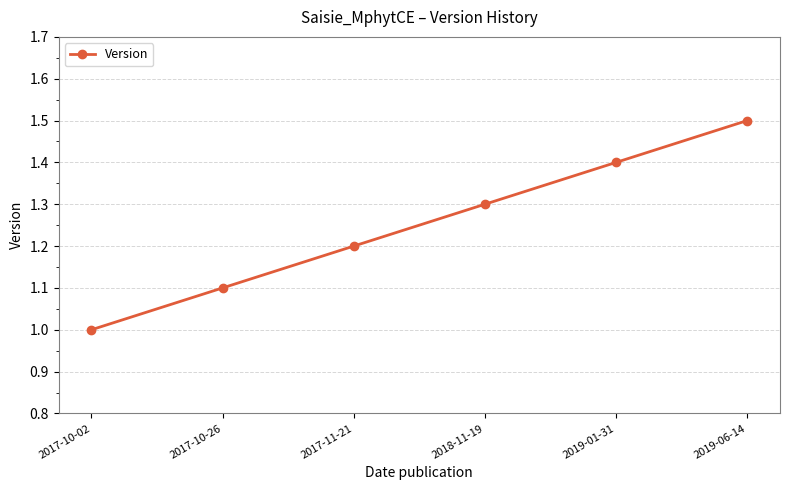

Approximately how many times larger is the value at 2017-10-26 compared to 2019-01-31?

0.8